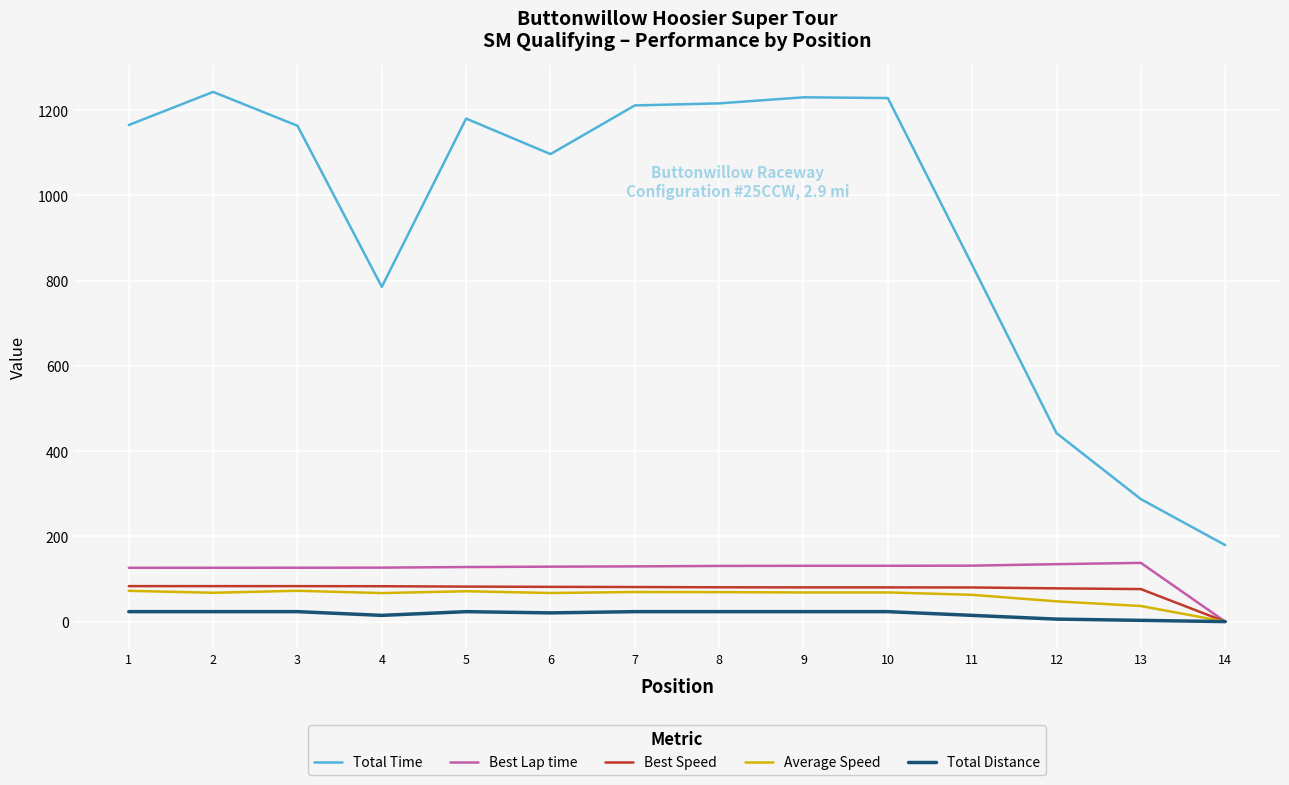

Which series has the widest spread of values?

Total Time